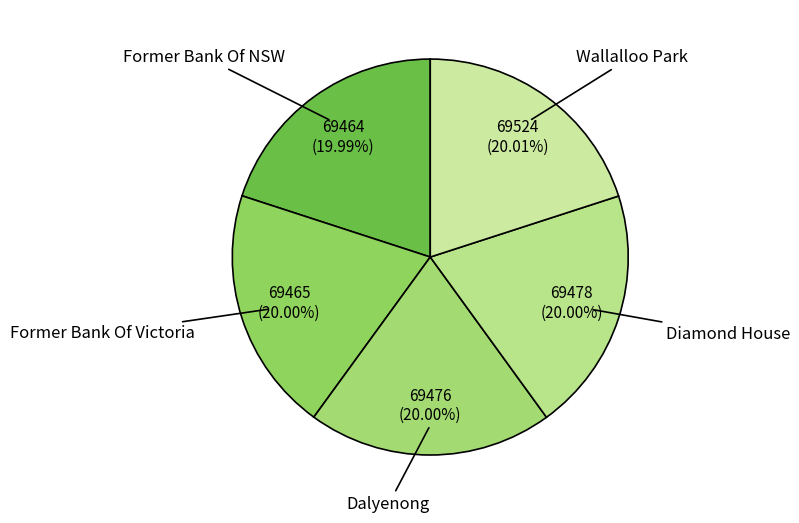

What percentage is the Dalyenong slice, to the nearest percent?

20%